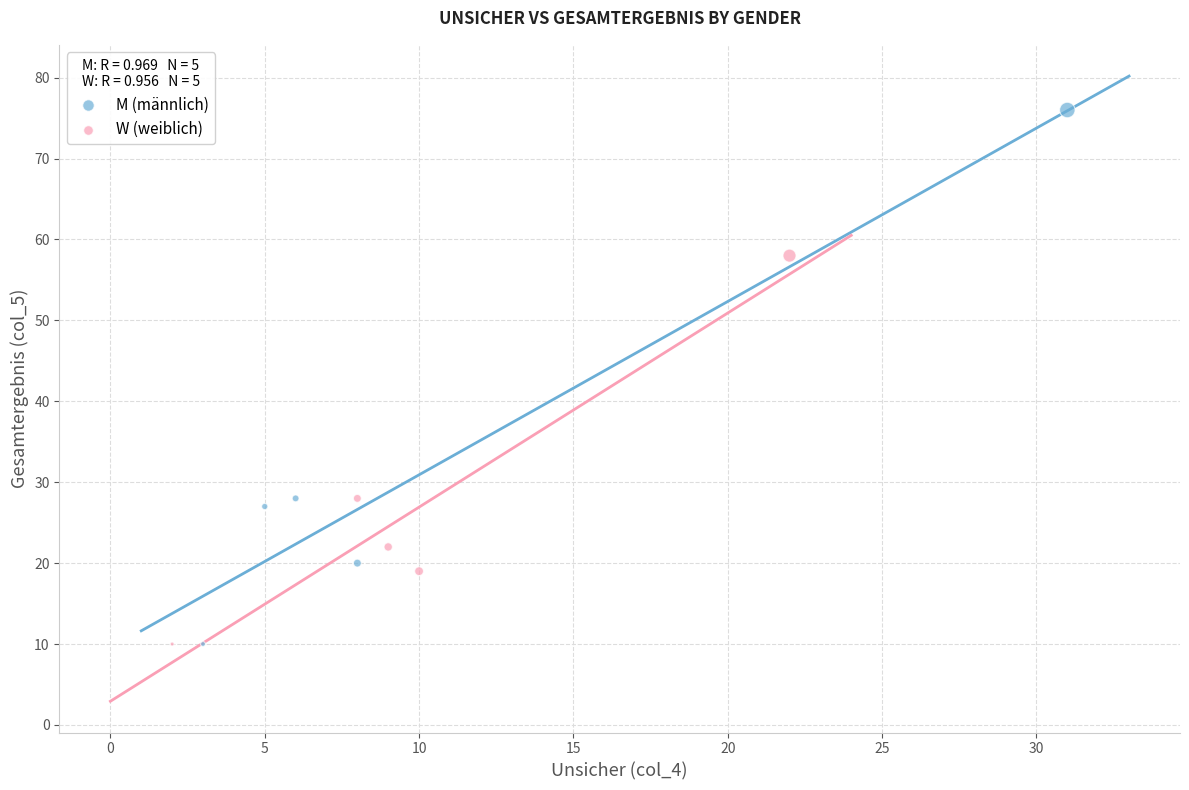

Which series has the widest spread of Y values?

M (männlich)